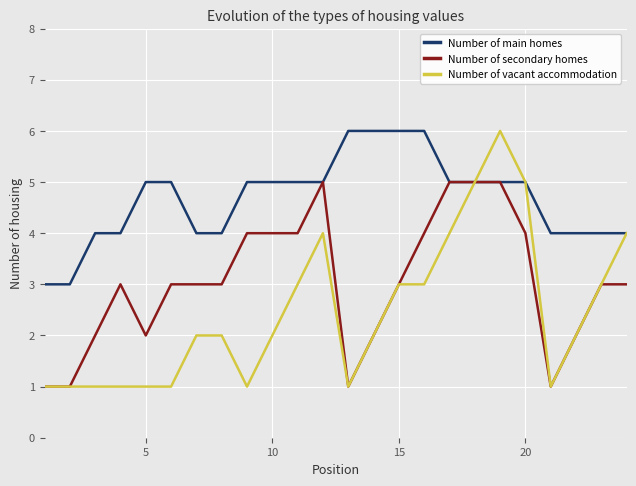

What is the lowest value of the Number of main homes series?

3